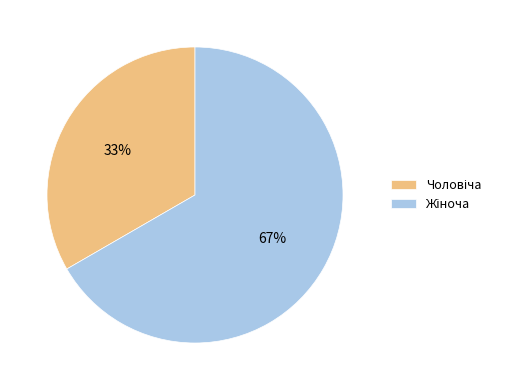

Is there a majority slice in this chart?

Yes